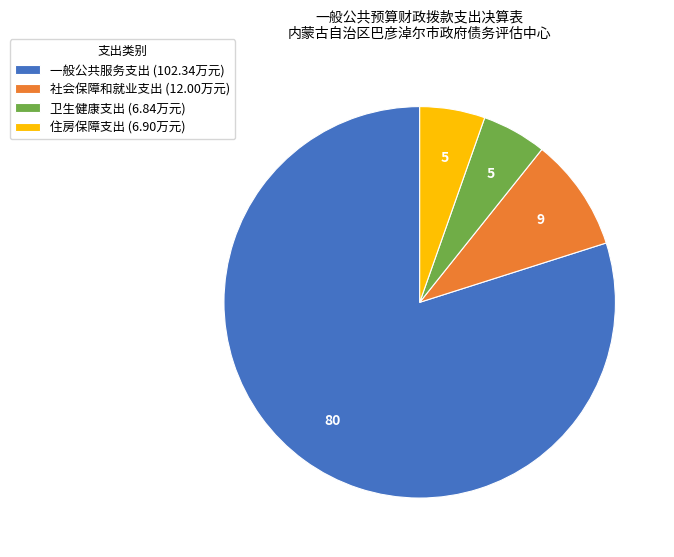

Is there a majority slice in this chart?

Yes